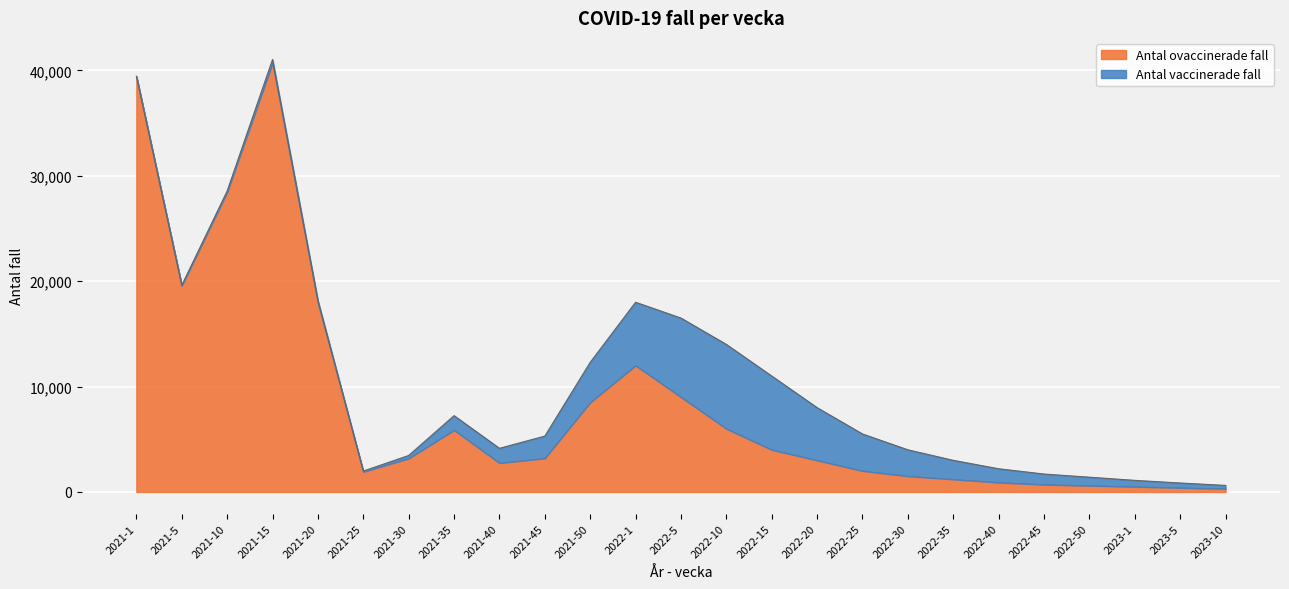

What is the sum of all Antal vaccinerade fall values?

55467